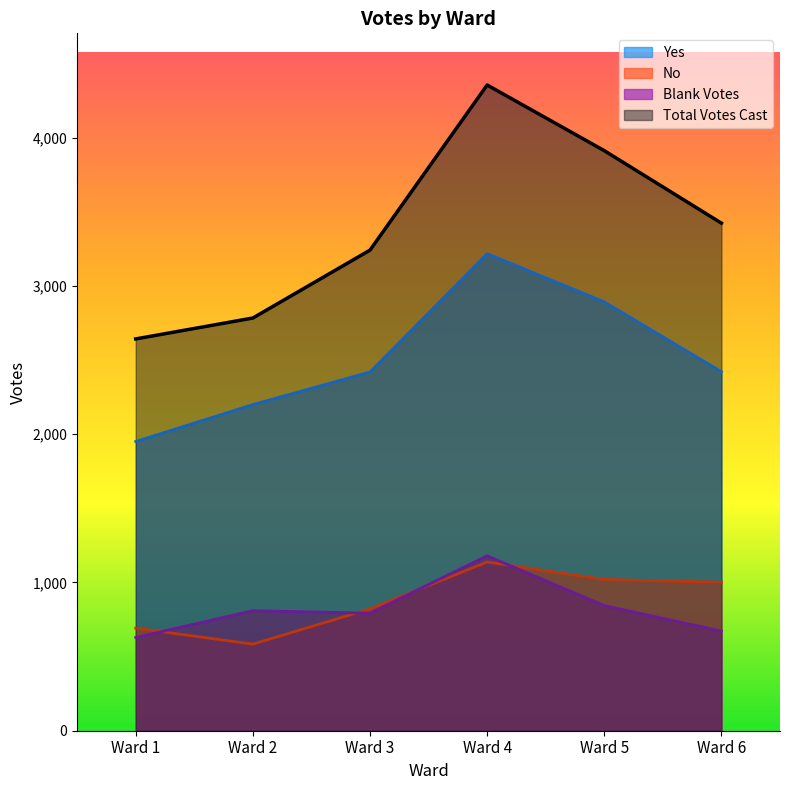

The value of Yes at Ward 6 is 2422. True or false?

True